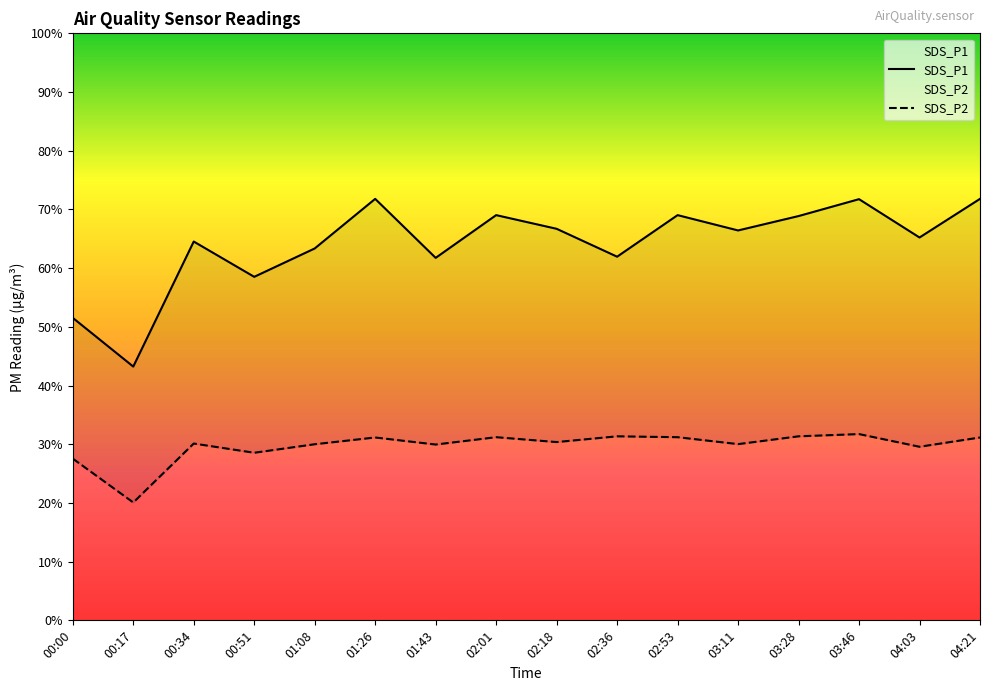

What is the difference between the SDS_P1 values at 02:53 and 04:21?

2.8